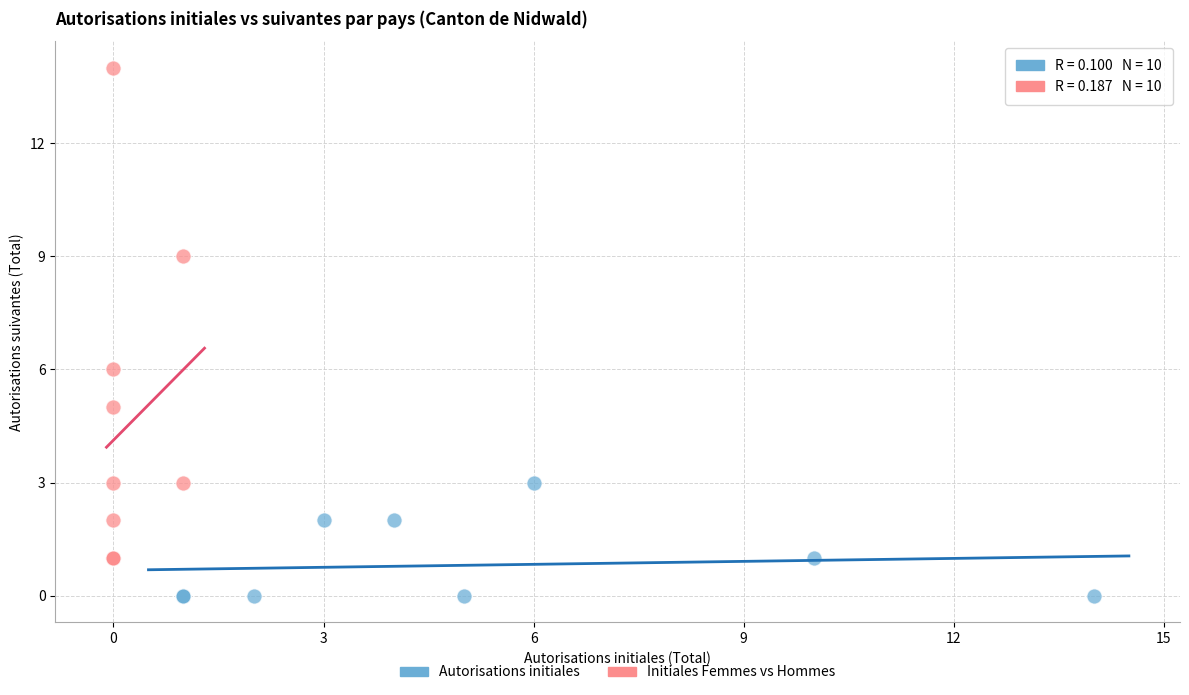

Which series has the largest Y range (max minus min)?

Initiales Femmes vs Hommes